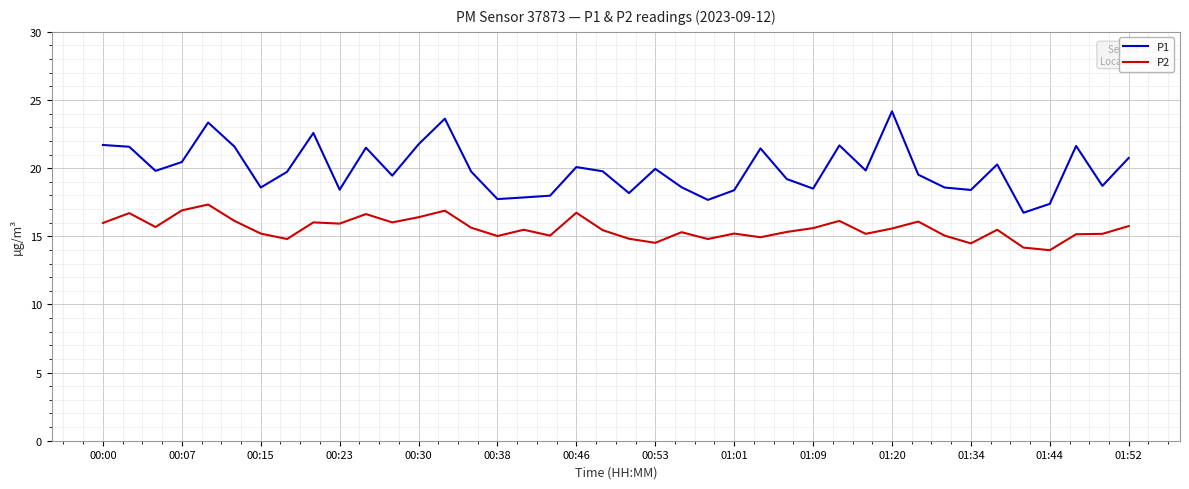

What is the difference between the maximum and minimum values in the P1 series?

7.4